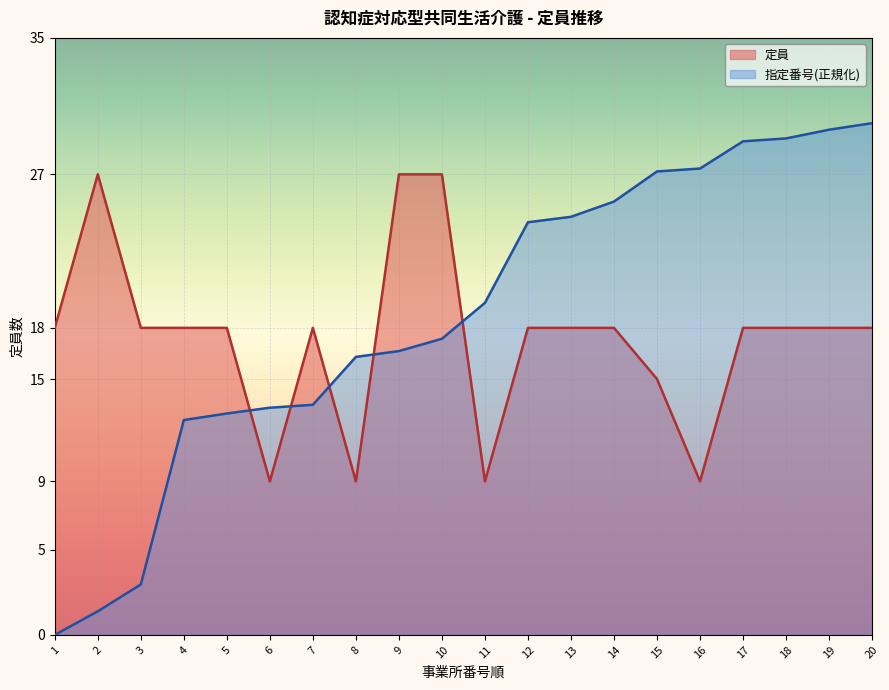

What is the greatest value displayed?

30.0